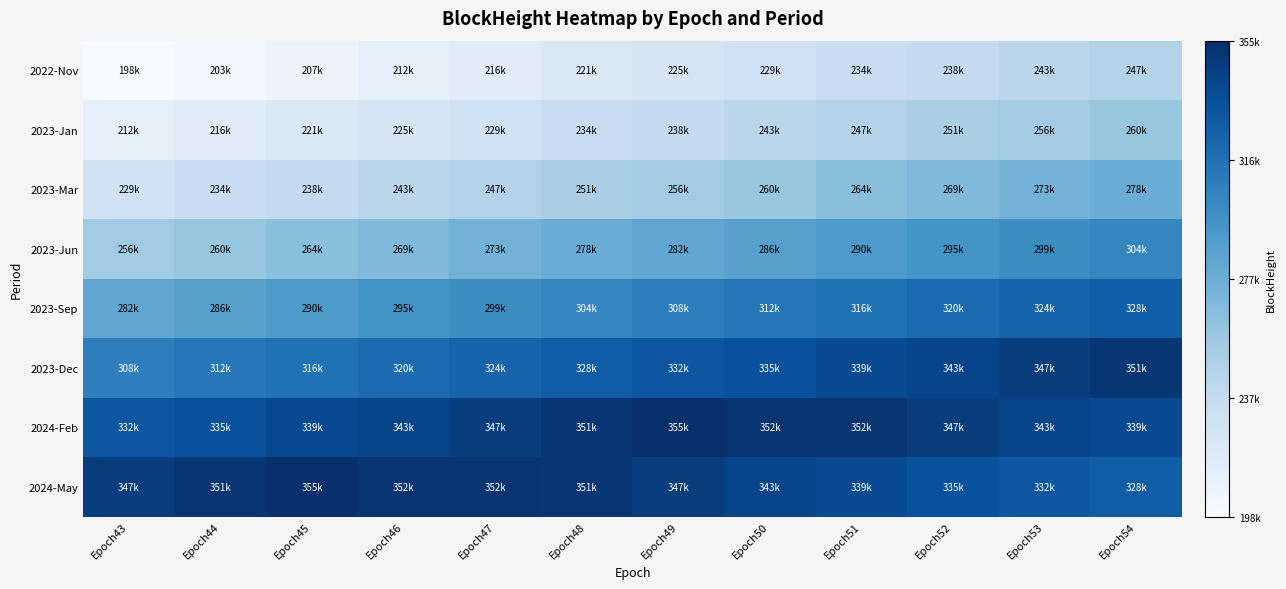

What is the minimum value shown in the chart?

198570